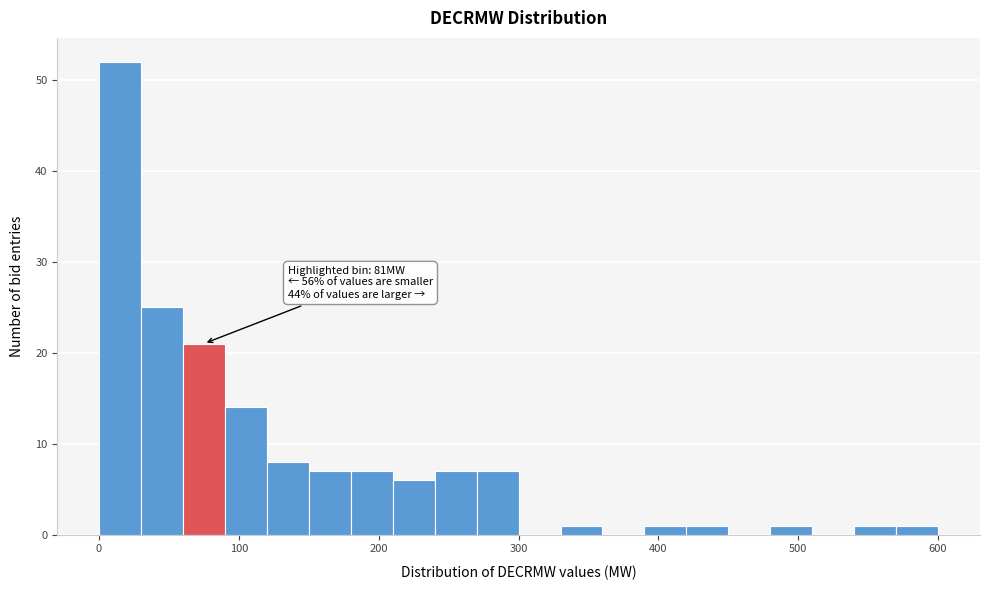

Read against the x-axis, roughly where is the centre of the tallest bar?

20